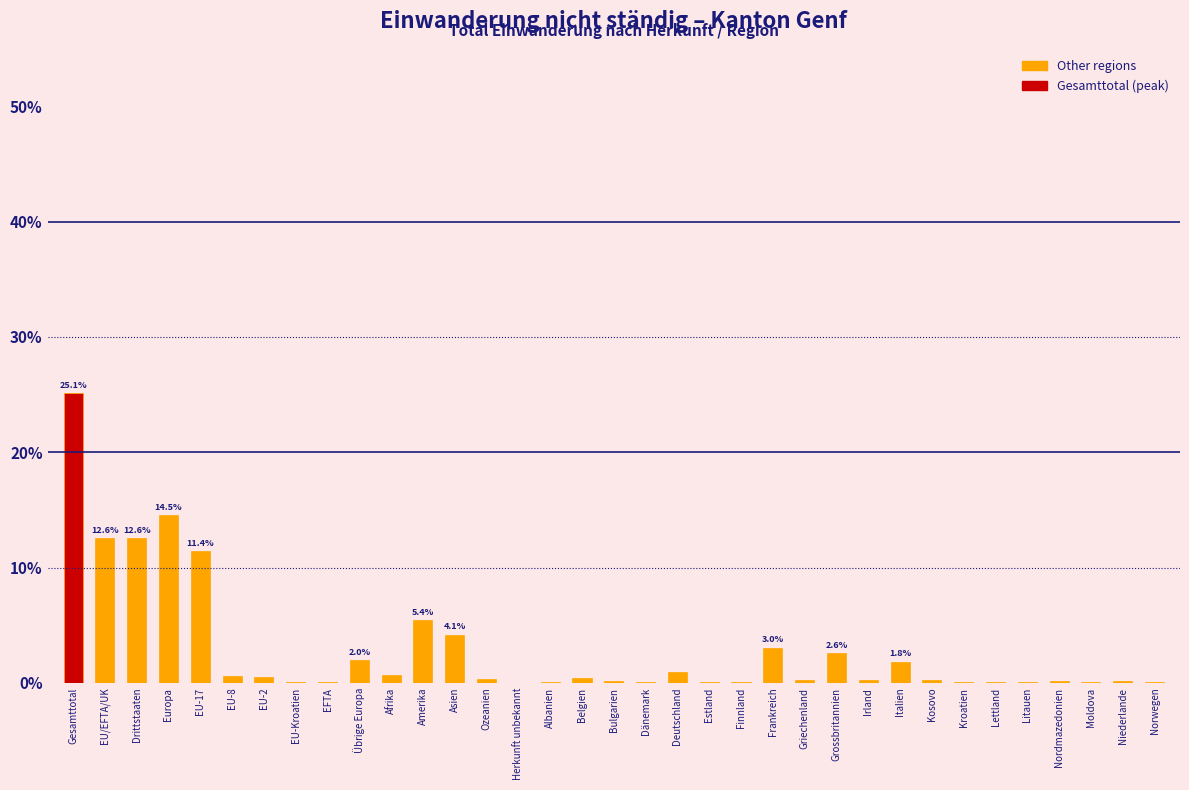

What value does the data have at Asien?

4.1